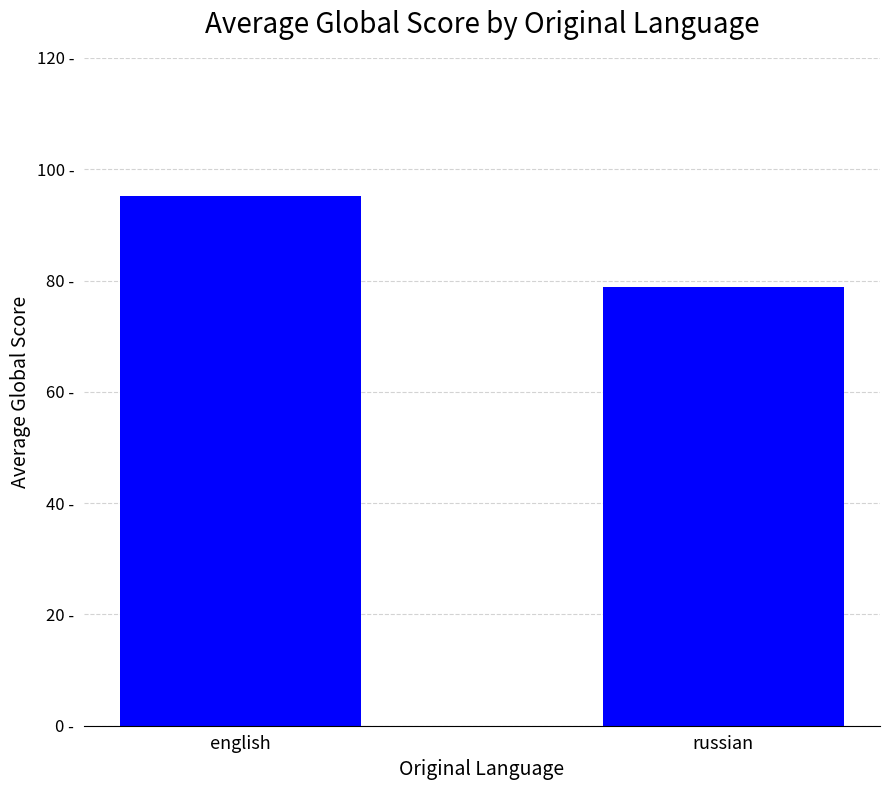

Reading left to right, transcribe all the data shown in this chart.

english=95.2	russian=78.9